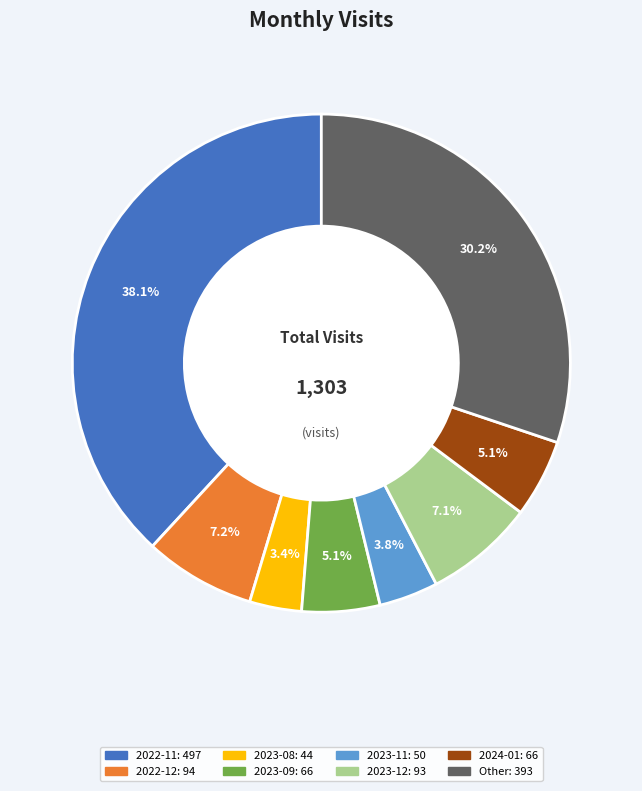

Is there a majority slice in this chart?

No